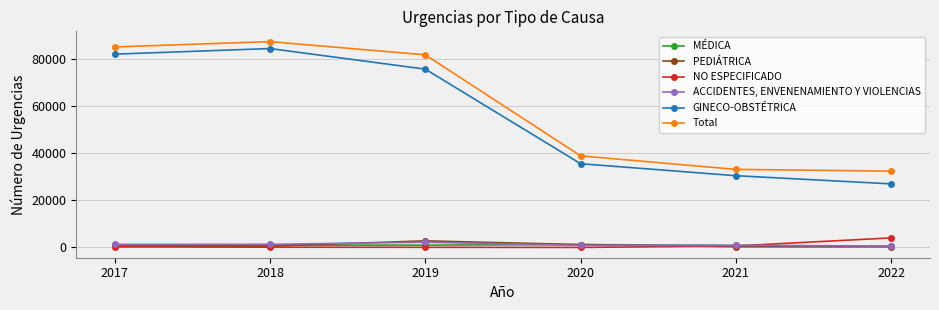

The value of NO ESPECIFICADO at 2019 is 62. True or false?

True